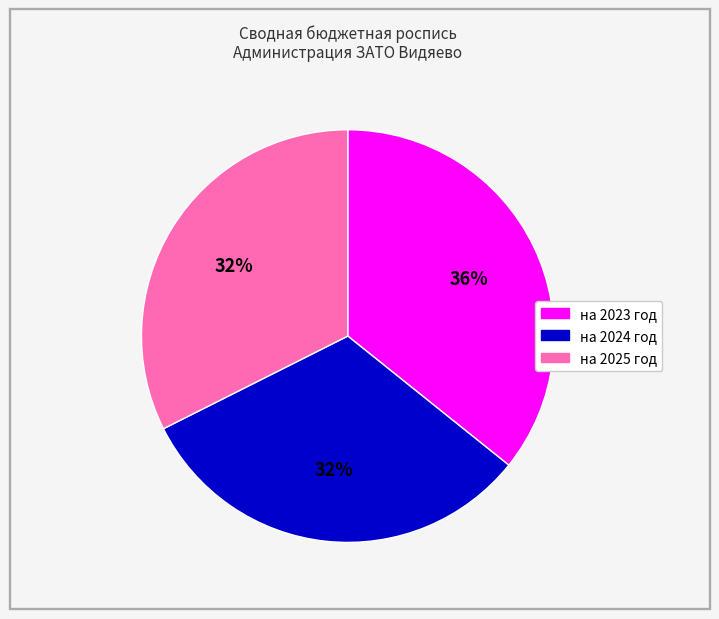

To the nearest percent, what is the combined percentage of на 2025 год and на 2023 год?

68%